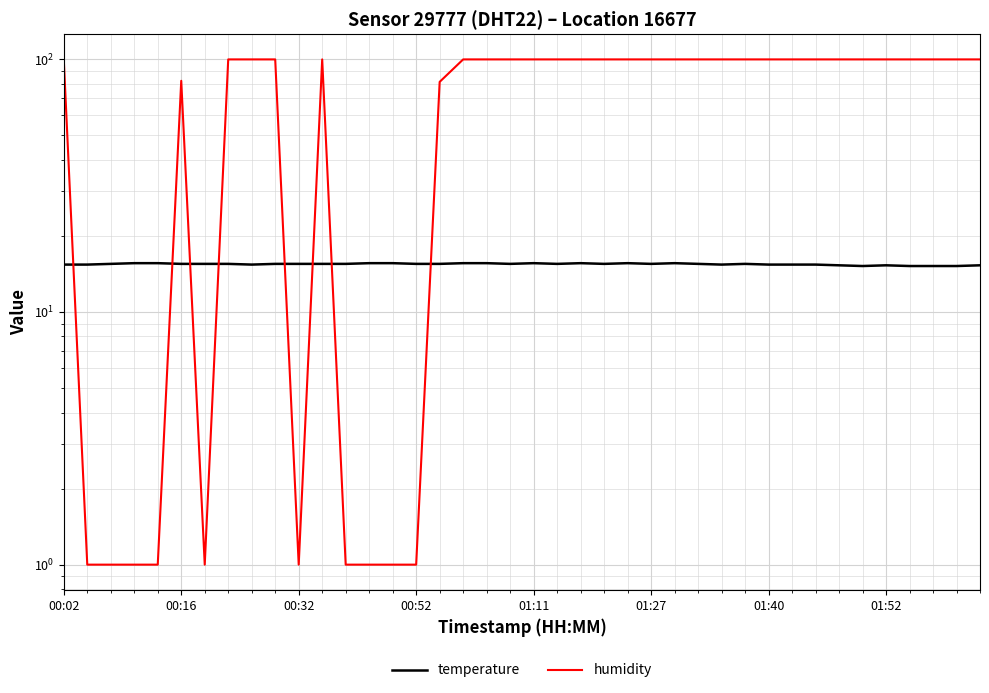

What is the average value of the temperature series?

15.5